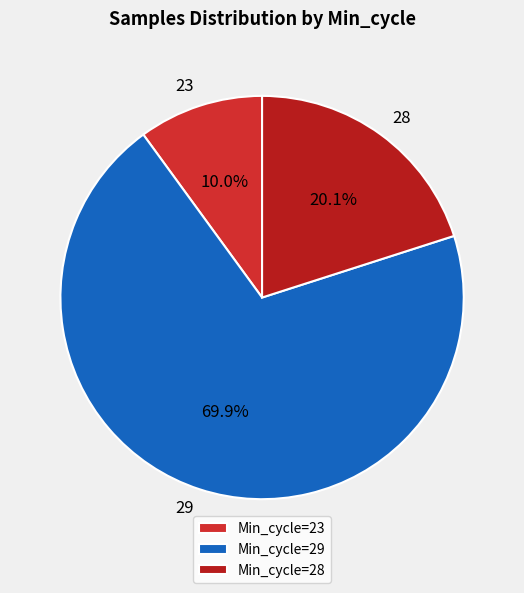

Does 29 represent more than half of the total?

Yes